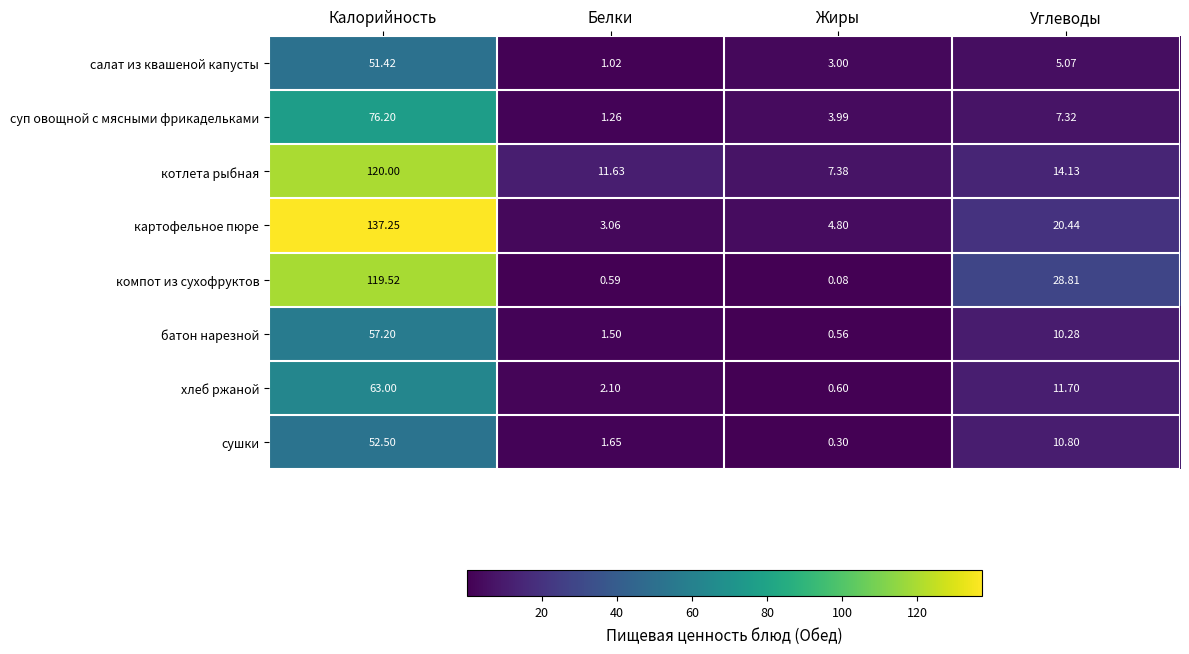

At which category does the chart reach its minimum across all series?

Жиры